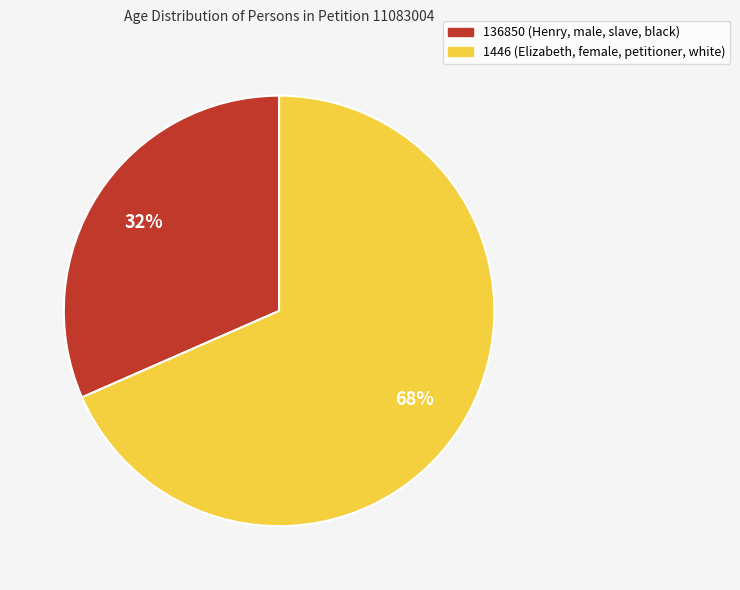

To the nearest percent, what is the average slice percentage?

50%